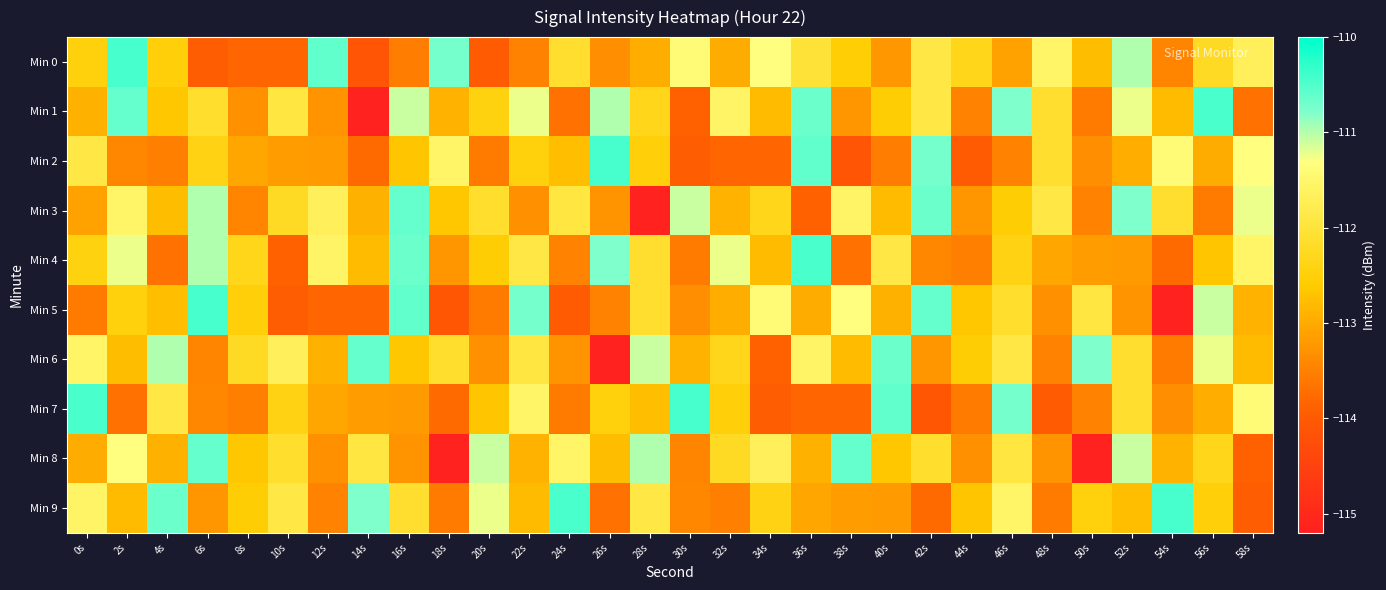

At 50s, list the series in order from smallest to largest.

Min 8, Min 1, Min 7, Min 3, Min 2, Min 4, Min 0, Min 9, Min 5, Min 6